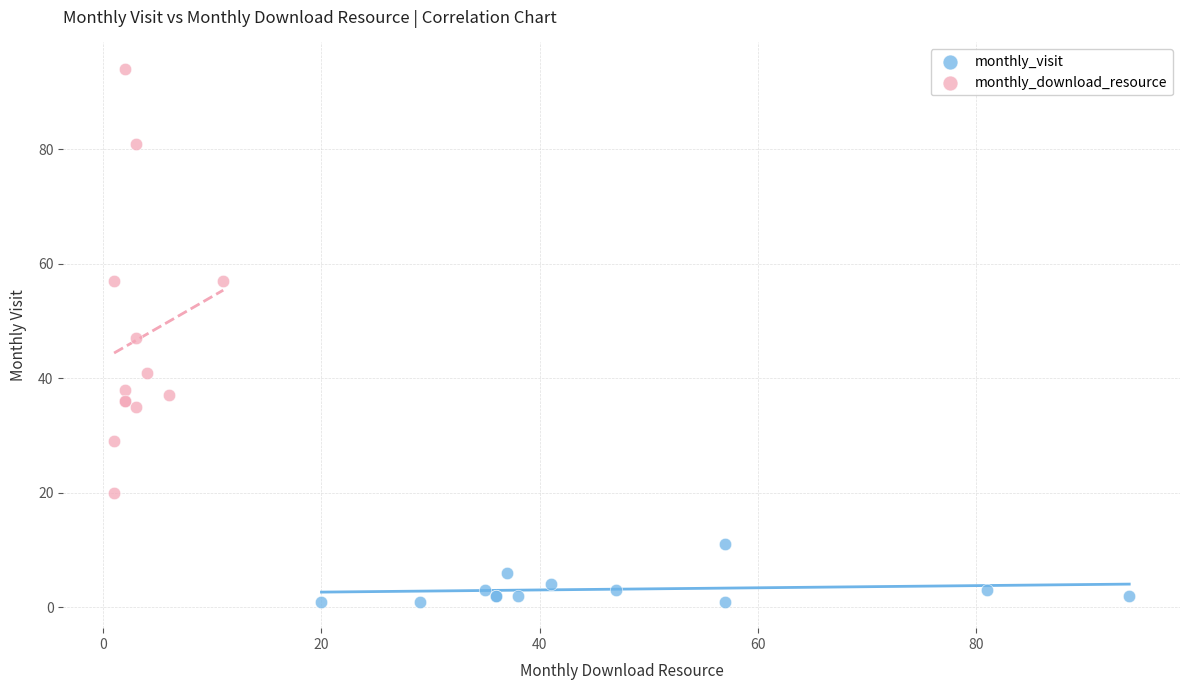

What are all the series names shown in the legend?

monthly_visit, monthly_download_resource